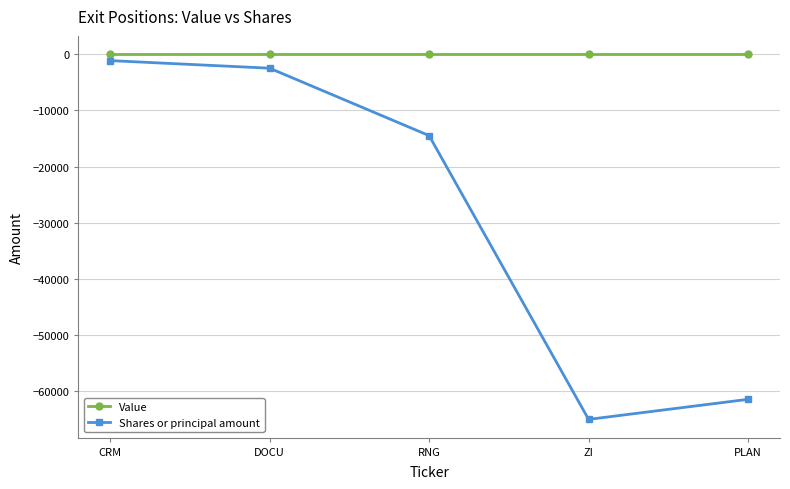

Reading left to right, list all the values displayed in this chart.

Value: CRM=0	DOCU=0	RNG=0	ZI=0	PLAN=0
Shares or principal amount: CRM=-1150	DOCU=-2500	RNG=-14500	ZI=-65000	PLAN=-61432